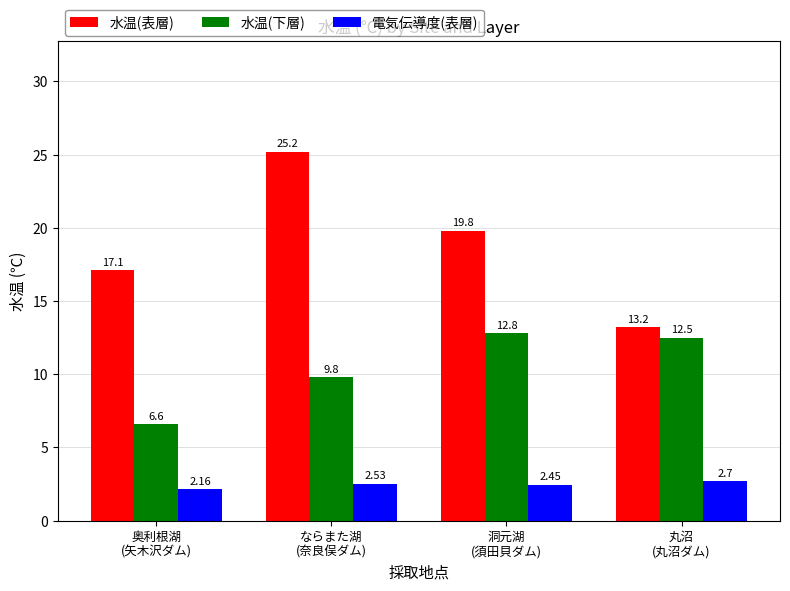

What is the average value of the 水温(表層) series?

18.8